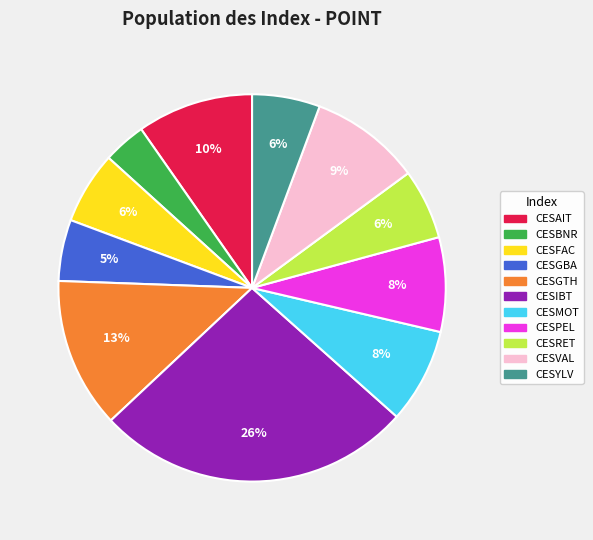

Which slice is the smallest?

CESBNR